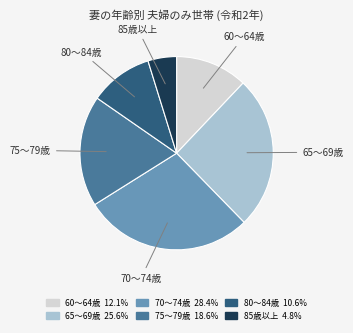

Which slice is the smallest?

85歳以上